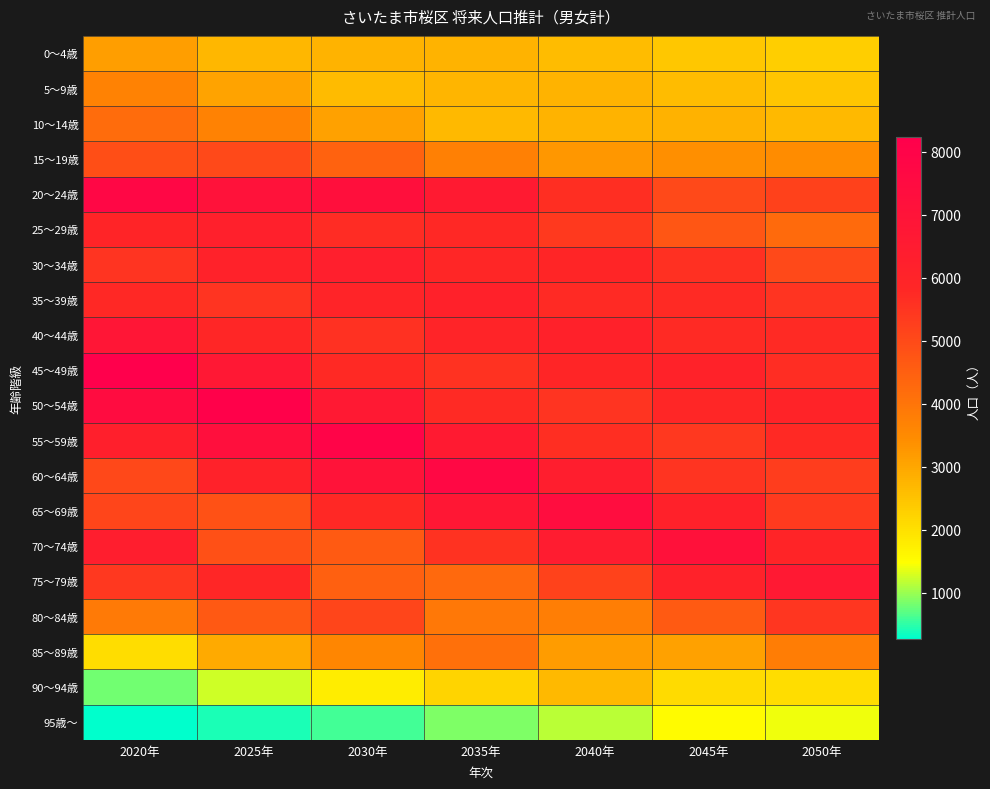

What is the total value across all series at 2030年?

97130